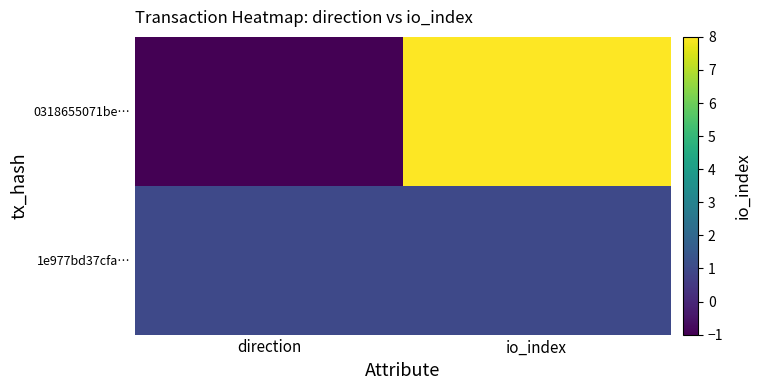

Reading left to right, what are all the values shown in this chart?

0318655071be…: direction=-1	io_index=8
1e977bd37cfa…: direction=1	io_index=1